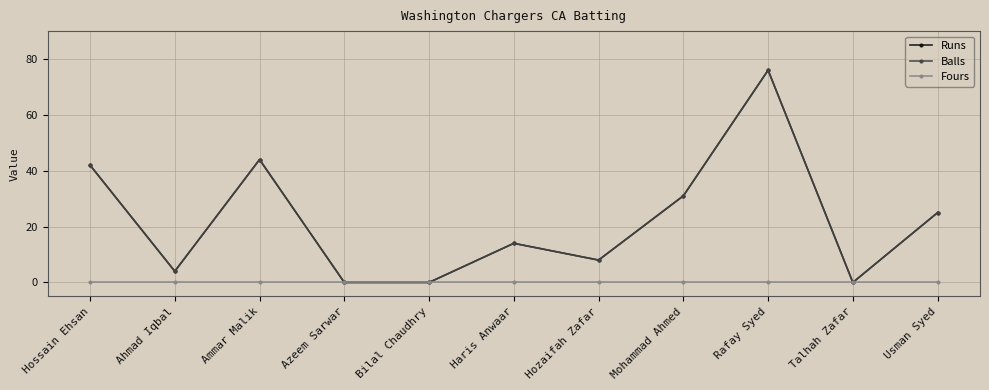

What is the average value of the Runs series?

22